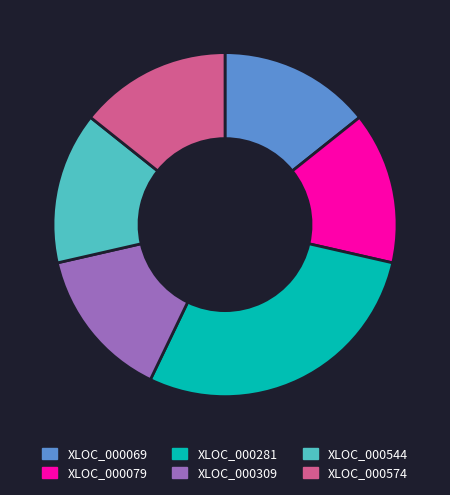

Is it true that XLOC_000069 is 14% of the pie?

True